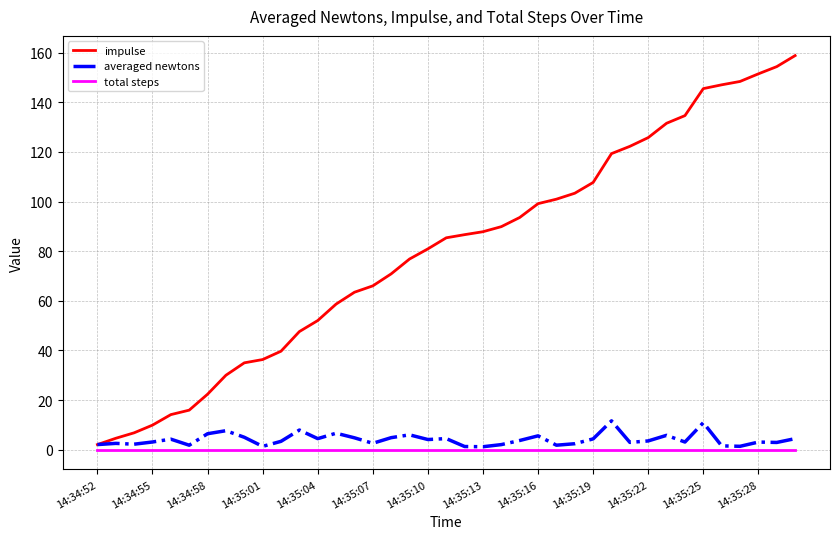

What is the maximum value shown in the chart?

158.8